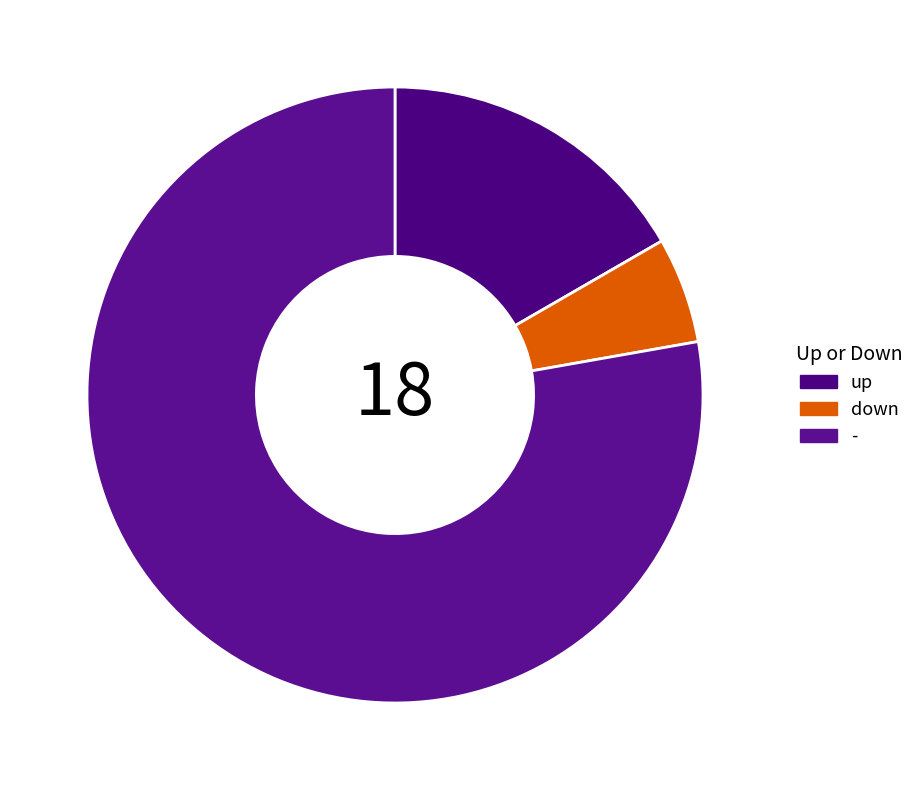

How many slices are in this pie chart?

3